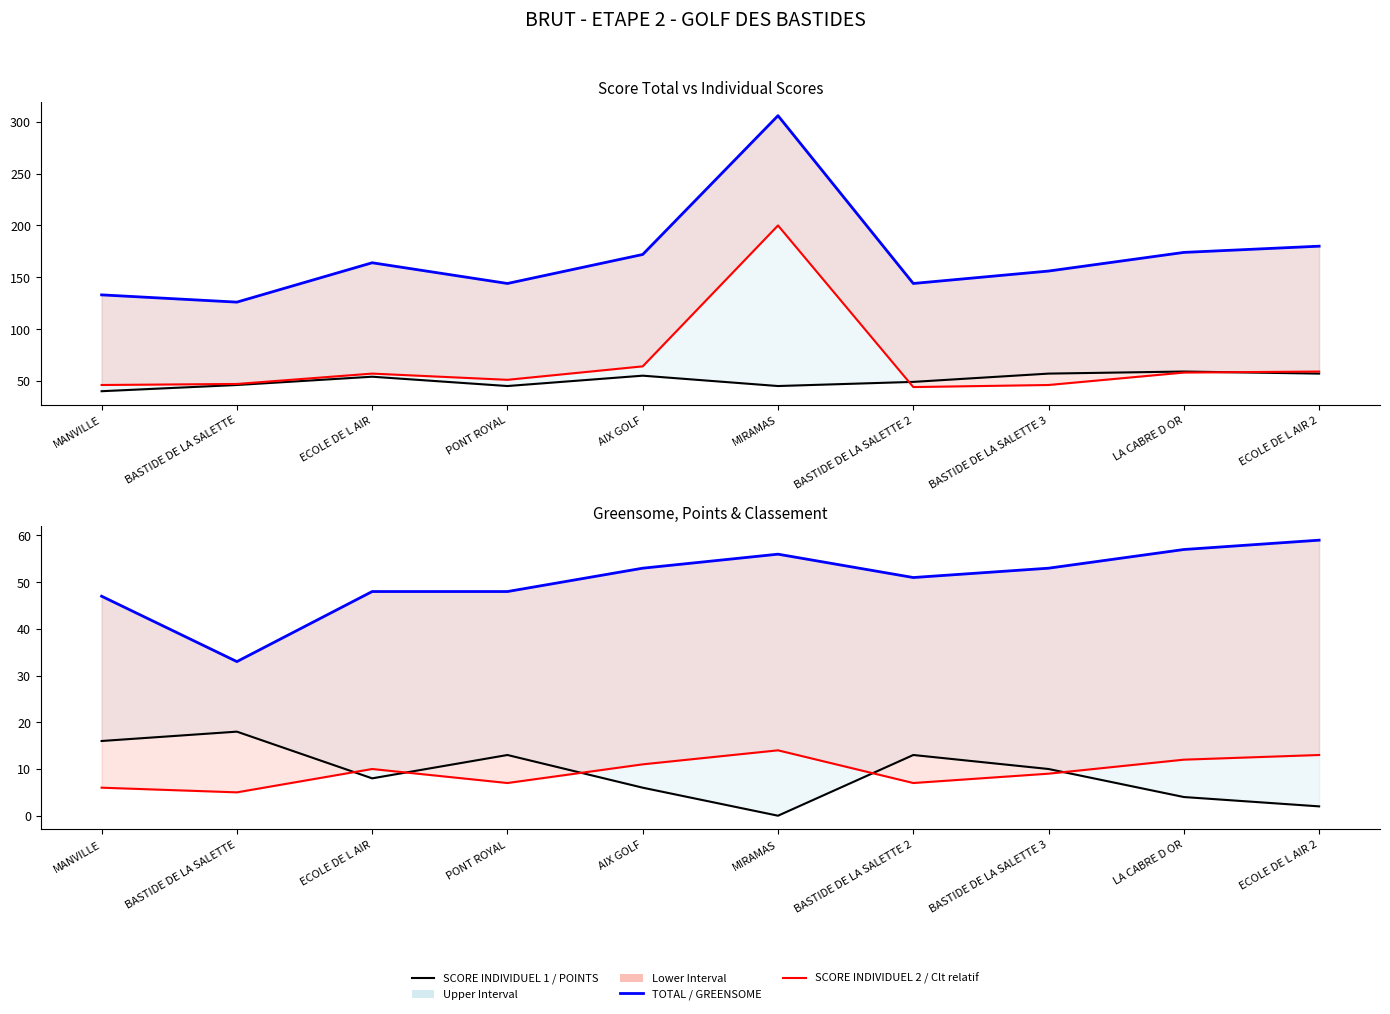

What is the total value across all series at ECOLE DE L AIR?

341